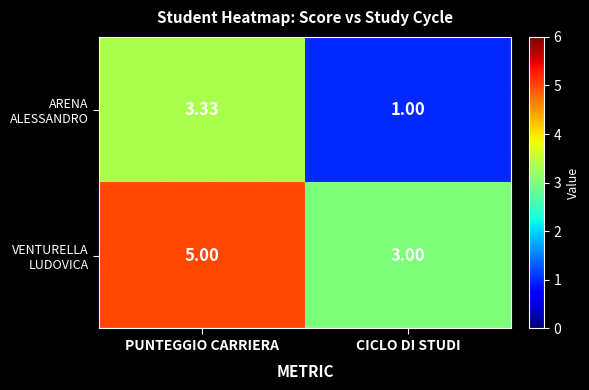

At which category is the sum across all series the highest?

PUNTEGGIO CARRIERA